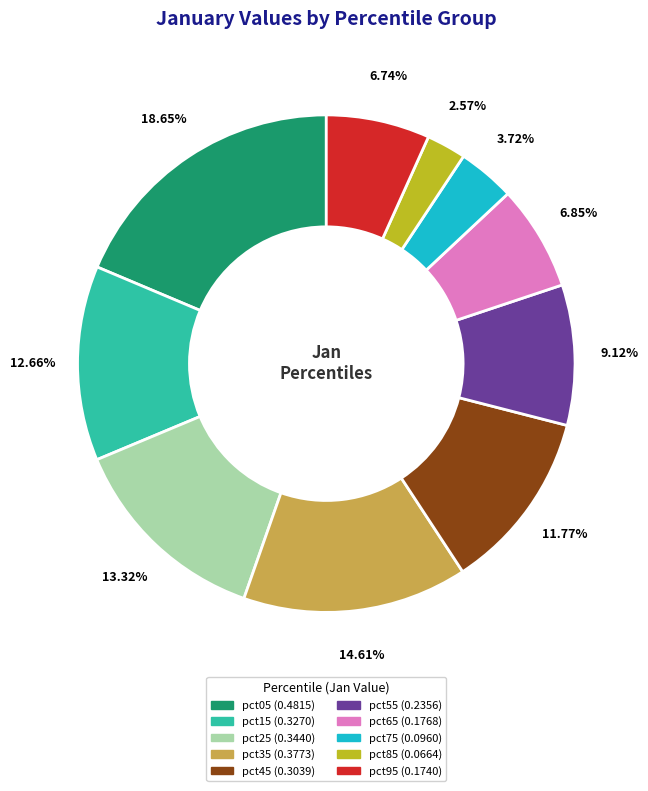

Is there a majority slice in this chart?

No